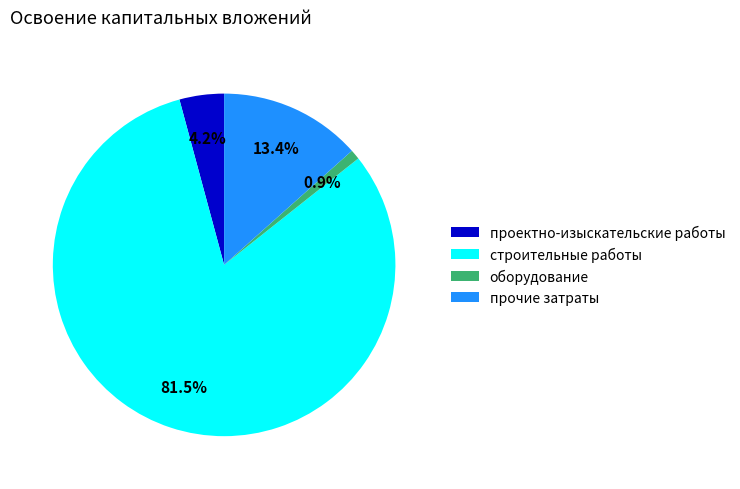

Do прочие затраты and проектно-изыскательские работы together represent more than half of the pie?

No